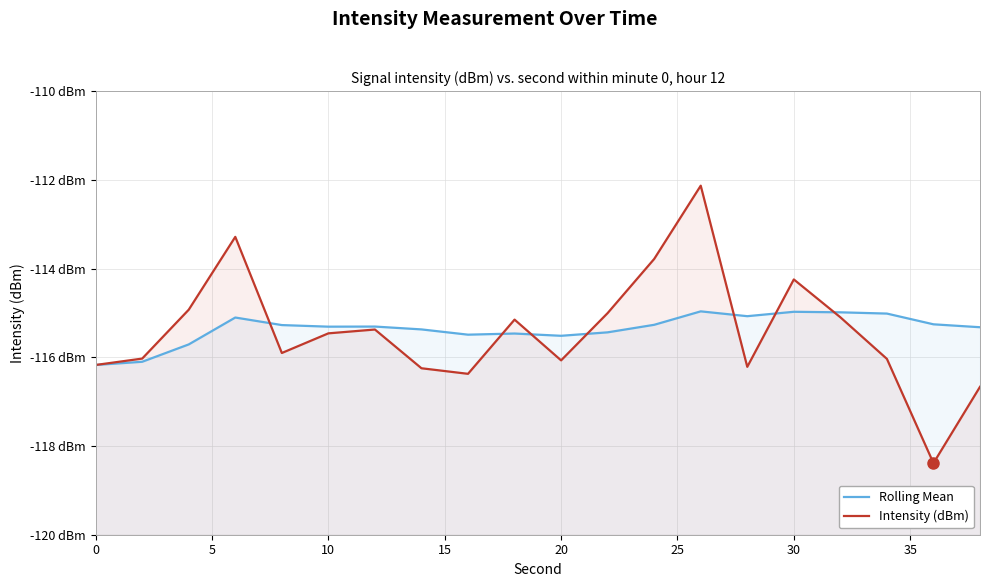

What are all the series names shown in the legend?

Rolling Mean, Intensity (dBm)